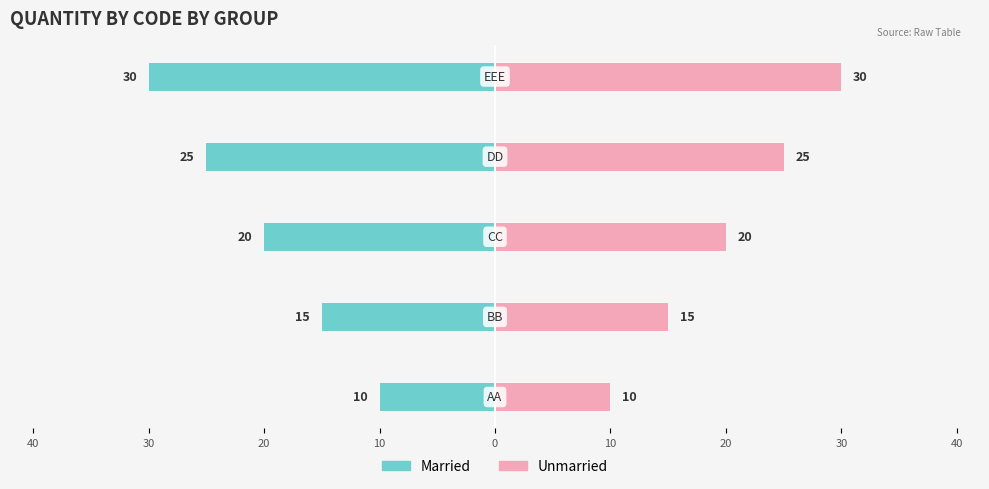

Reading left to right, transcribe all the data shown in this chart.

Married: 50=-10	40=-15	30=-20	20=-25	10=-30
Unmarried: 50=10	40=15	30=20	20=25	10=30